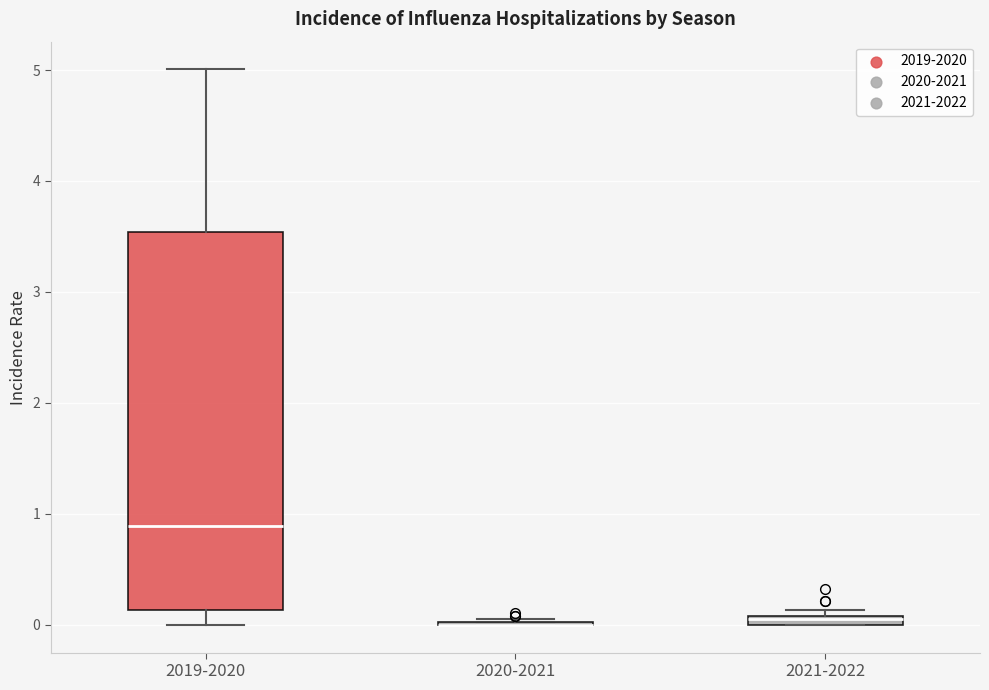

Which box is the tallest, from its lower edge to its upper edge?

2019-2020